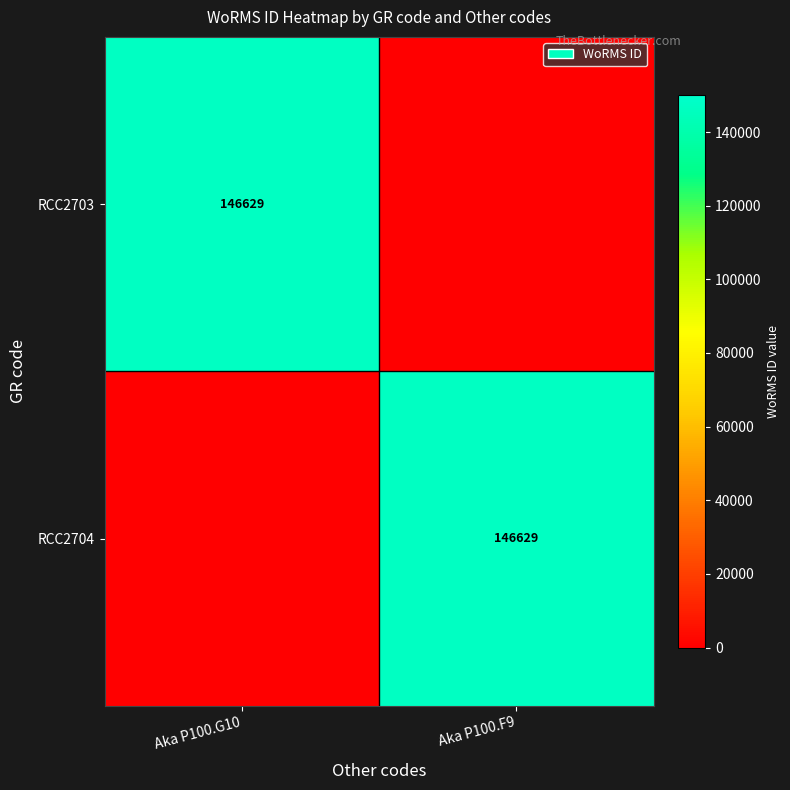

Is it true that RCC2704 equals 249104 at Aka P100.F9?

False